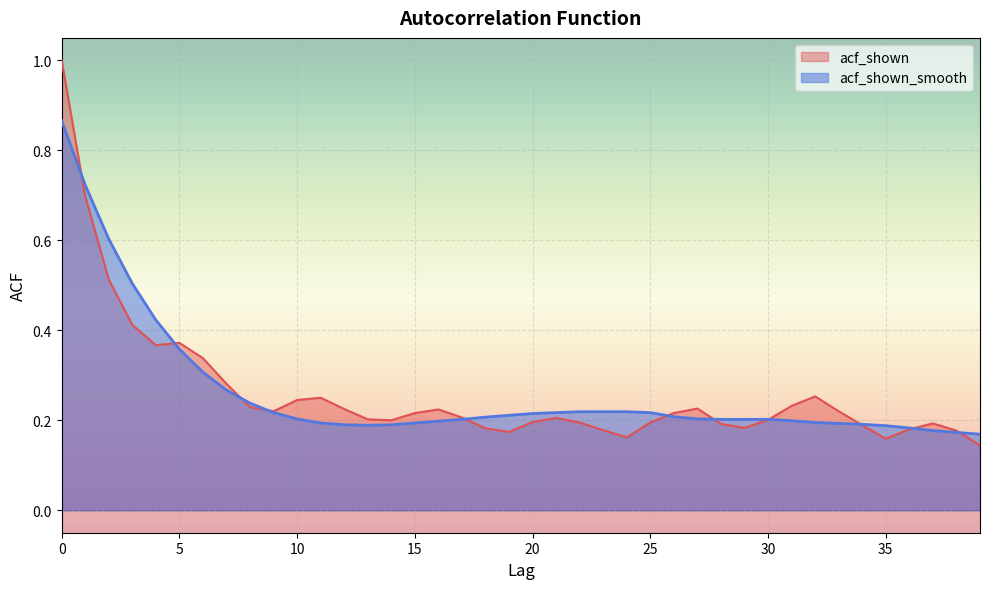

Rank the series by their average value, from highest to lowest.

acf_shown_smooth, acf_shown